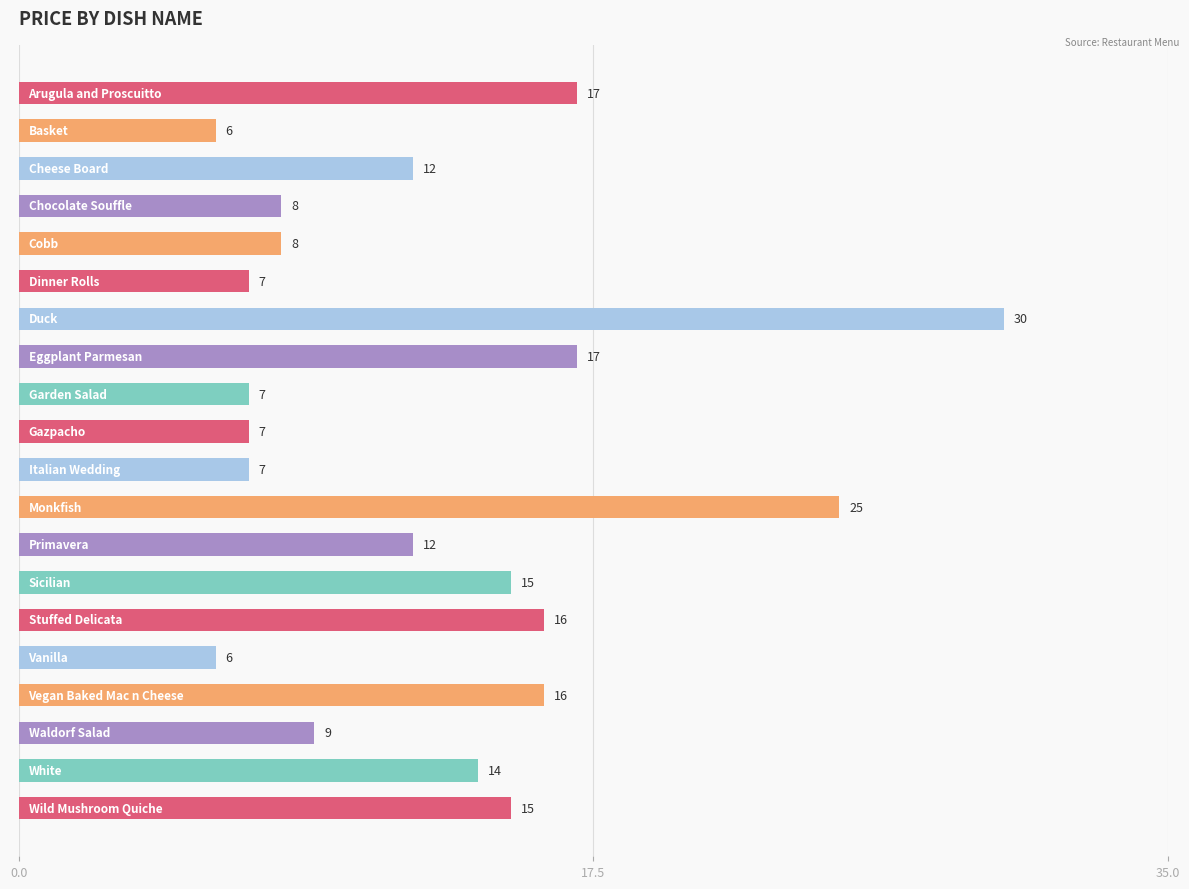

What is the smallest value displayed?

6